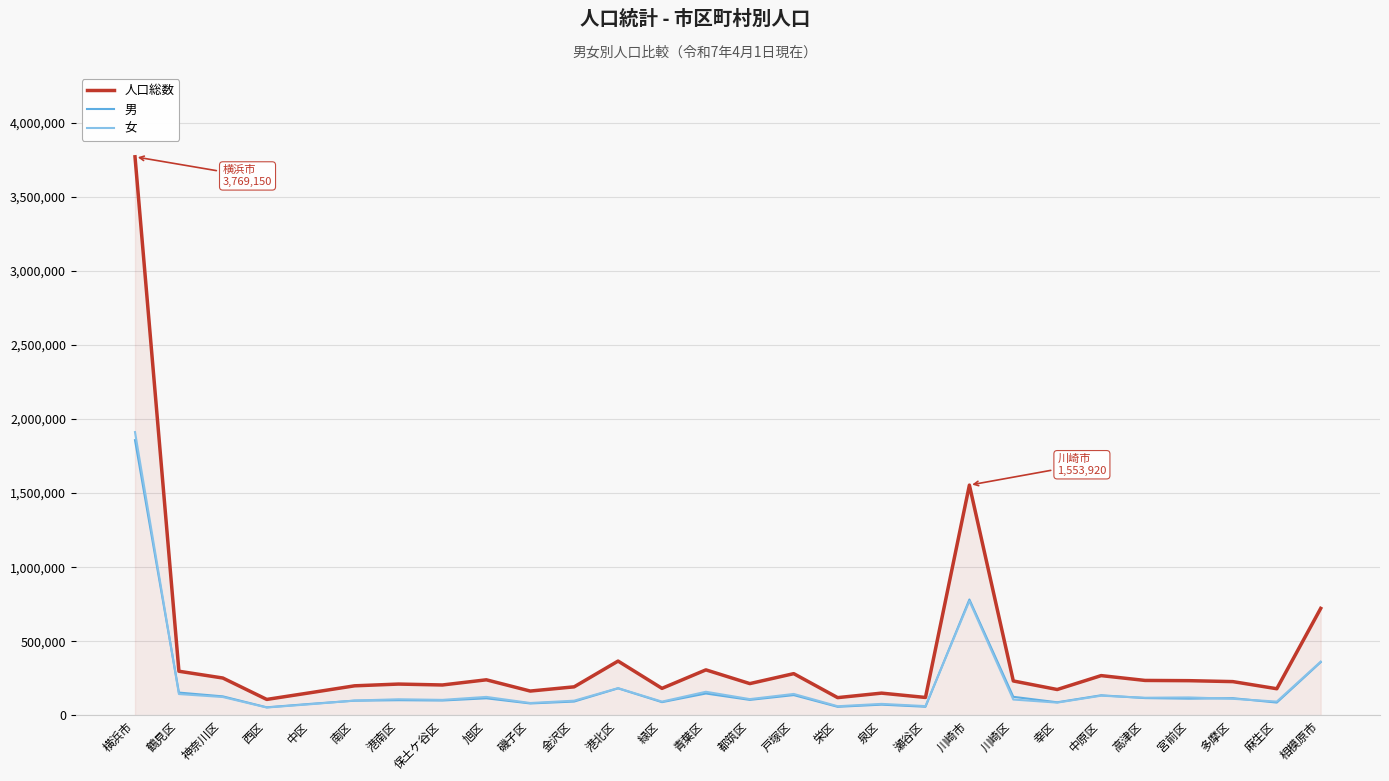

Which category has the highest value in the 人口総数 series?

横浜市